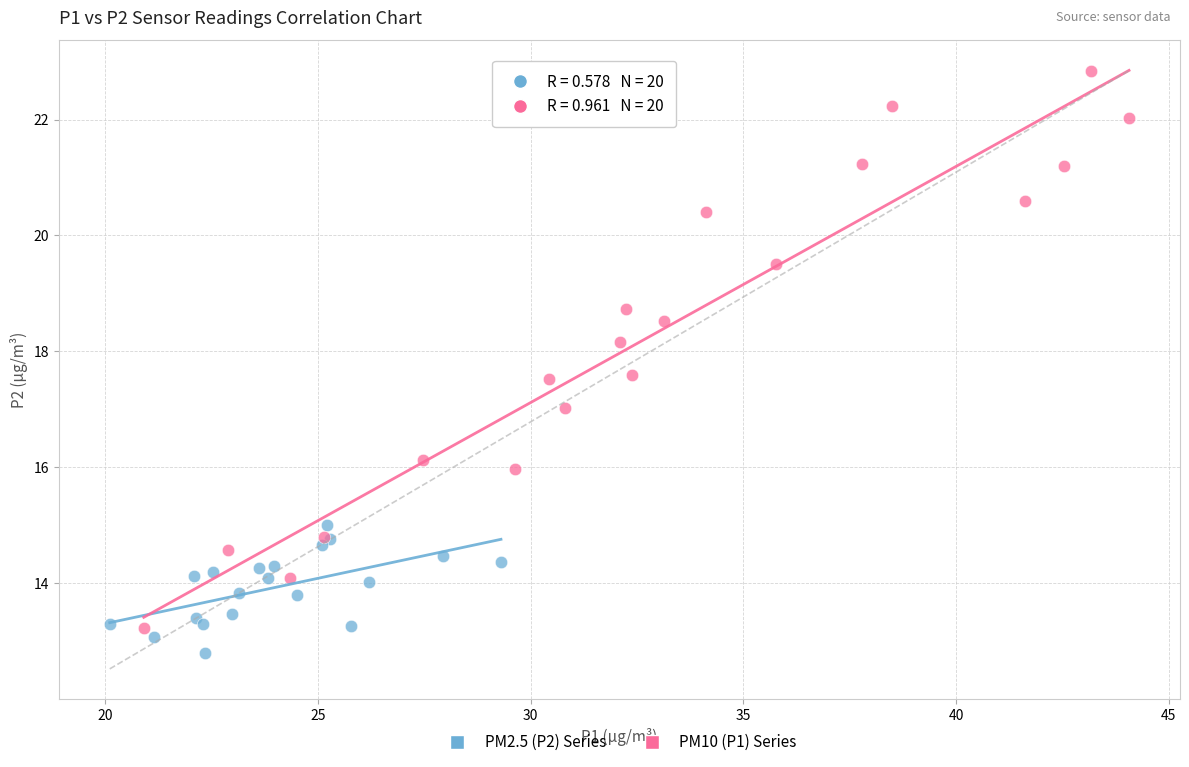

Which series has the widest spread of Y values?

PM10 (P1) Series